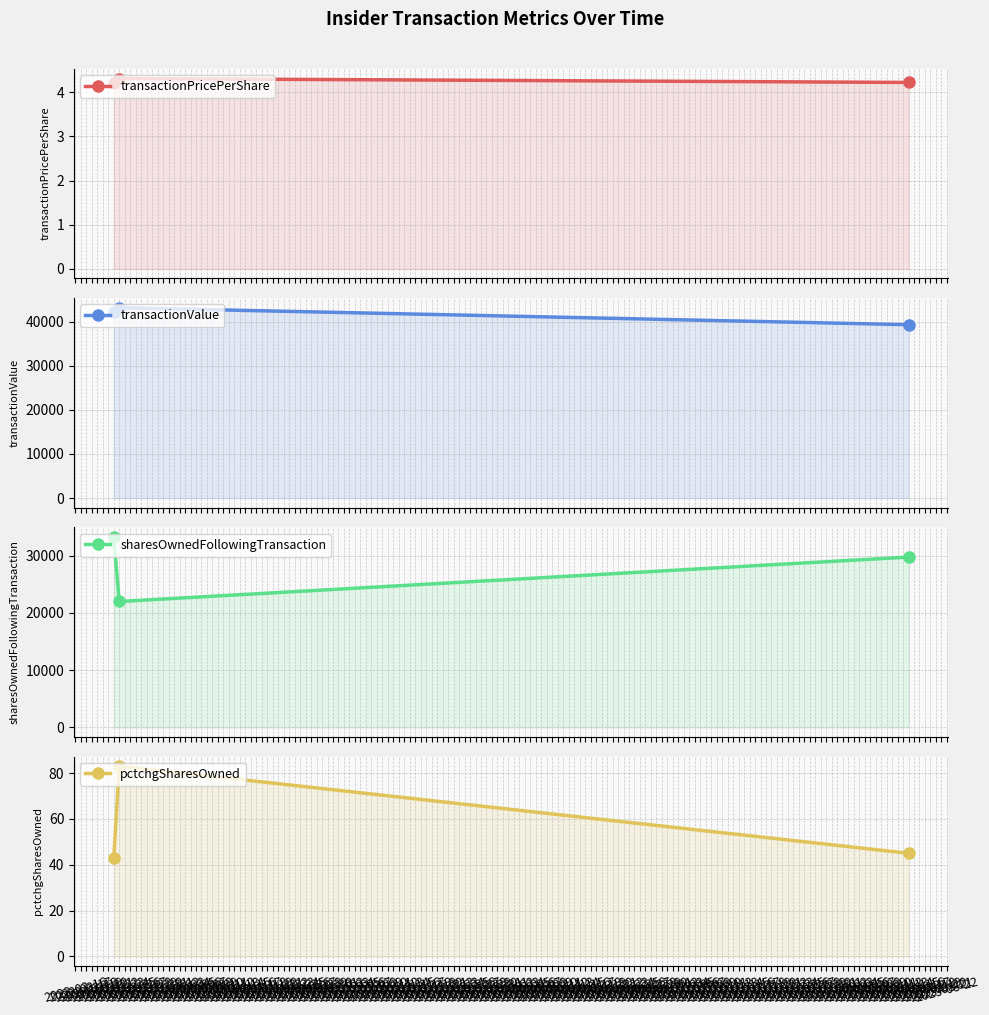

At which label does pctchgSharesOwned reach its peak?

2023-03-24